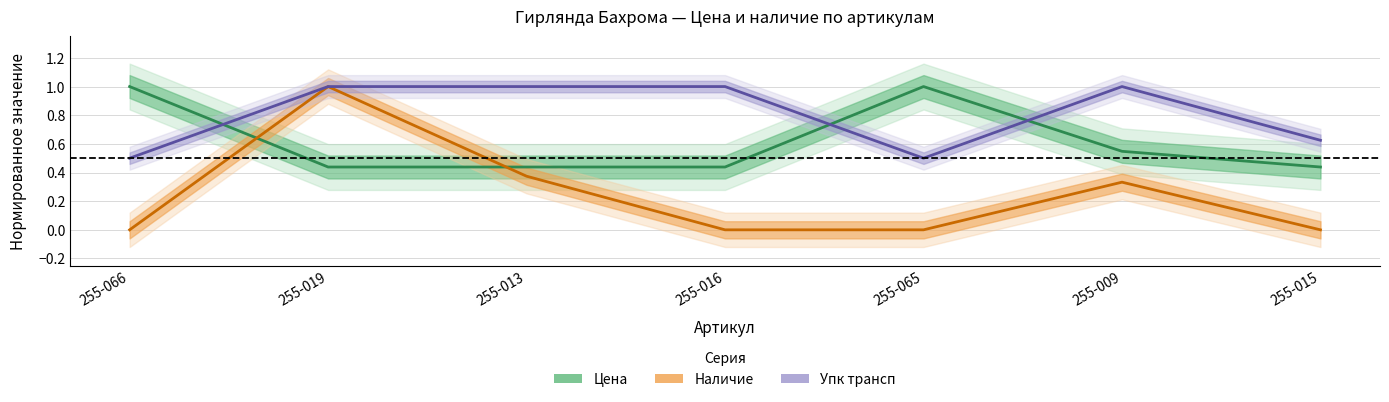

What value does the Упк трансп series have at 255-015?

0.6